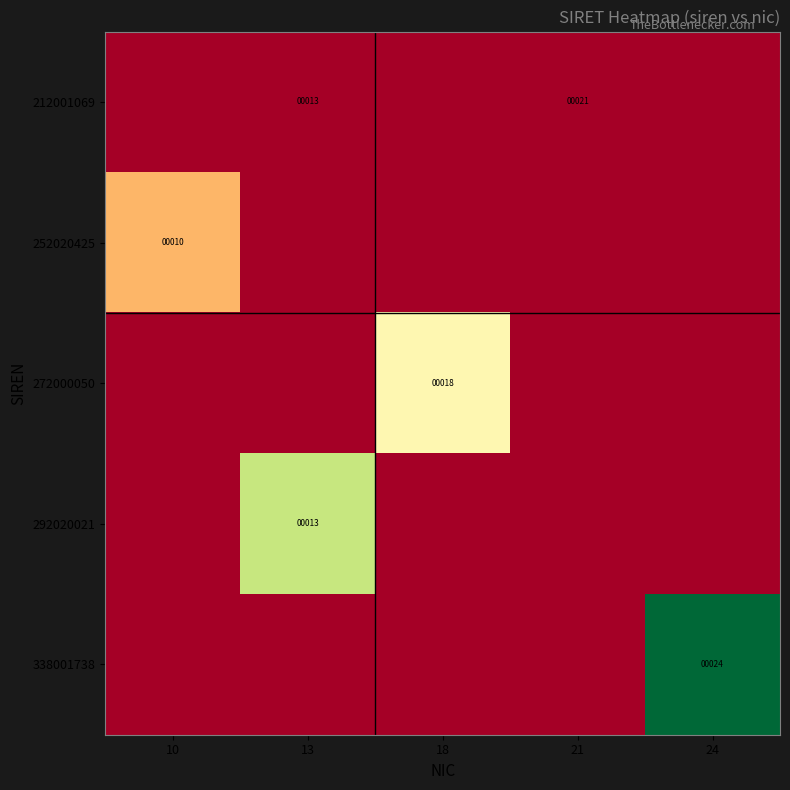

Is it true that 212001069 equals 29 at 21?

False